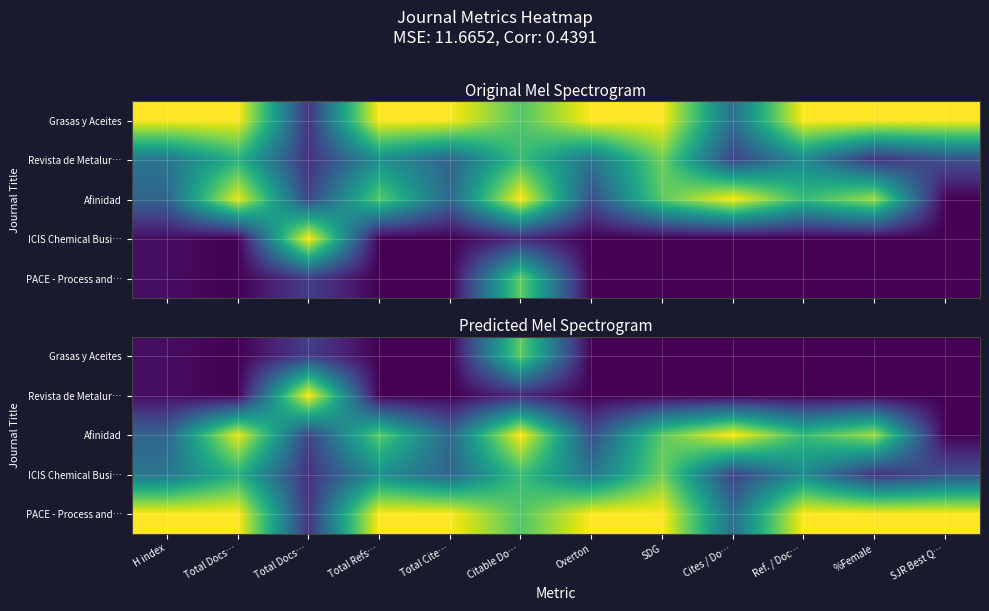

At Citable Do…, list the series in order from smallest to largest.

Revista de Metalur…, ICIS Chemical Busi…, PACE - Process and…, Grasas y Aceites, Afinidad